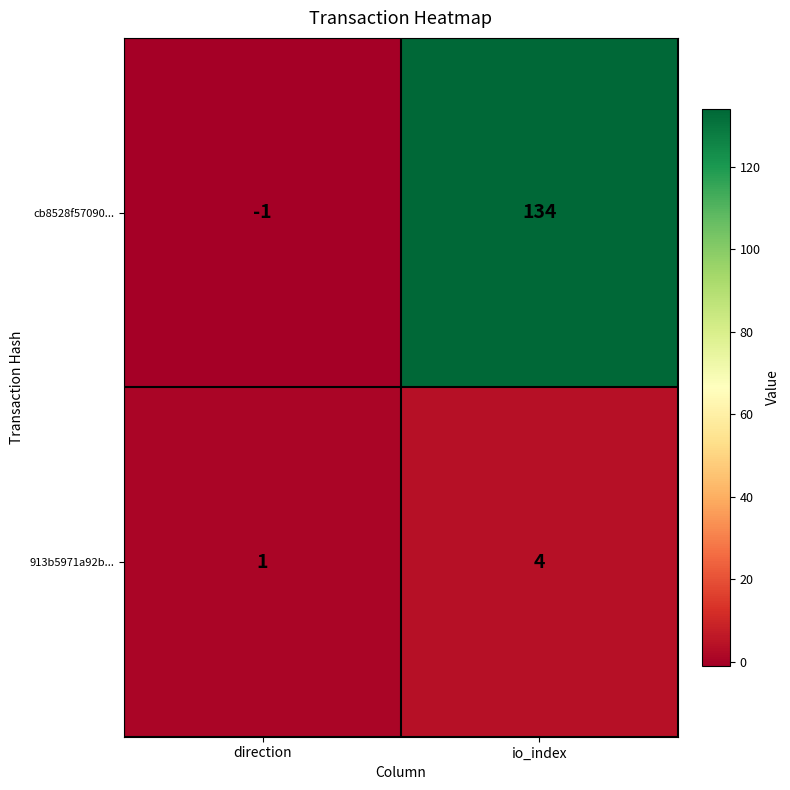

What is the sum of the 913b5971a92b... values at direction and io_index?

5